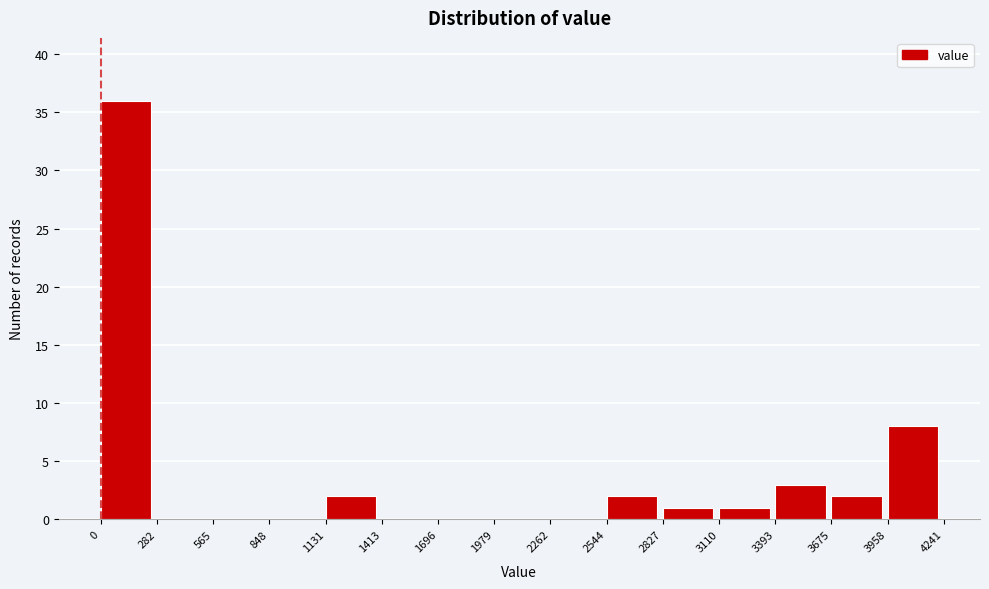

Reading left to right, list every bar in this chart as the range it spans on the x-axis followed by its height. The values are not printed on the chart, so give them approximately, as read against the axis.

0 to 282: 36
282 to 565: 0
565 to 848: 0
848 to 1131: 0
1131 to 1413: 2
1413 to 1696: 0
1696 to 1979: 0
1979 to 2262: 0
2262 to 2544: 0
2544 to 2827: 2
2827 to 3110: 1
3110 to 3393: 1
3393 to 3675: 3
3675 to 3958: 2
3958 to 4241: 8